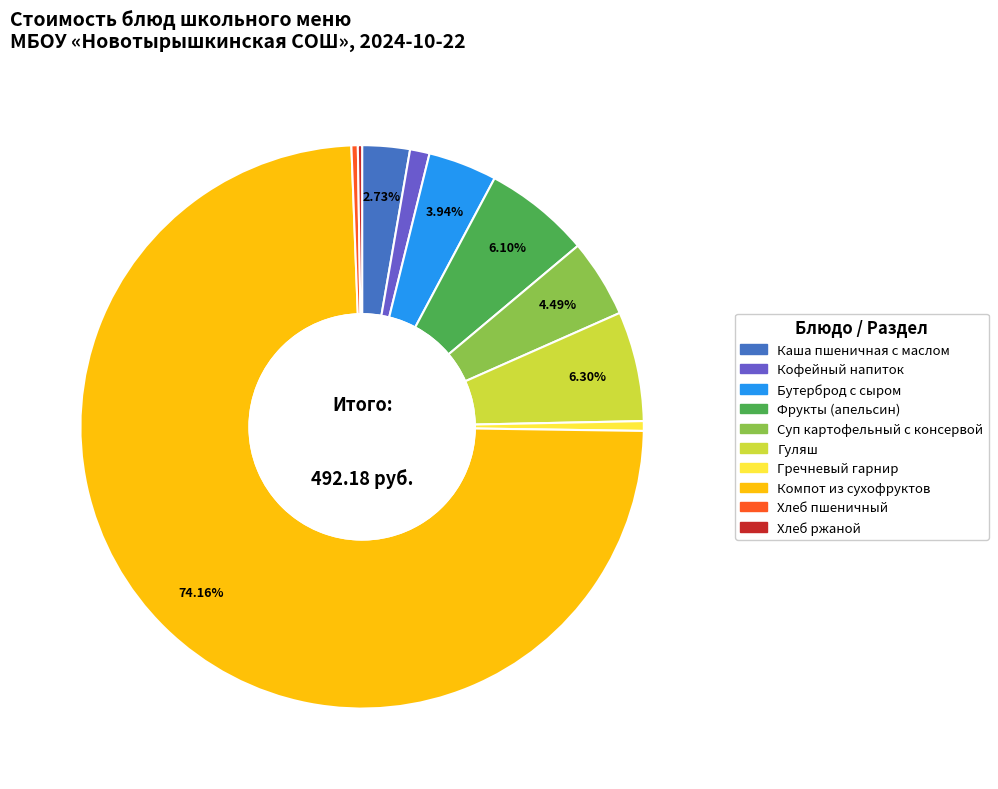

Which category accounts for the majority?

Компот из сухофруктов